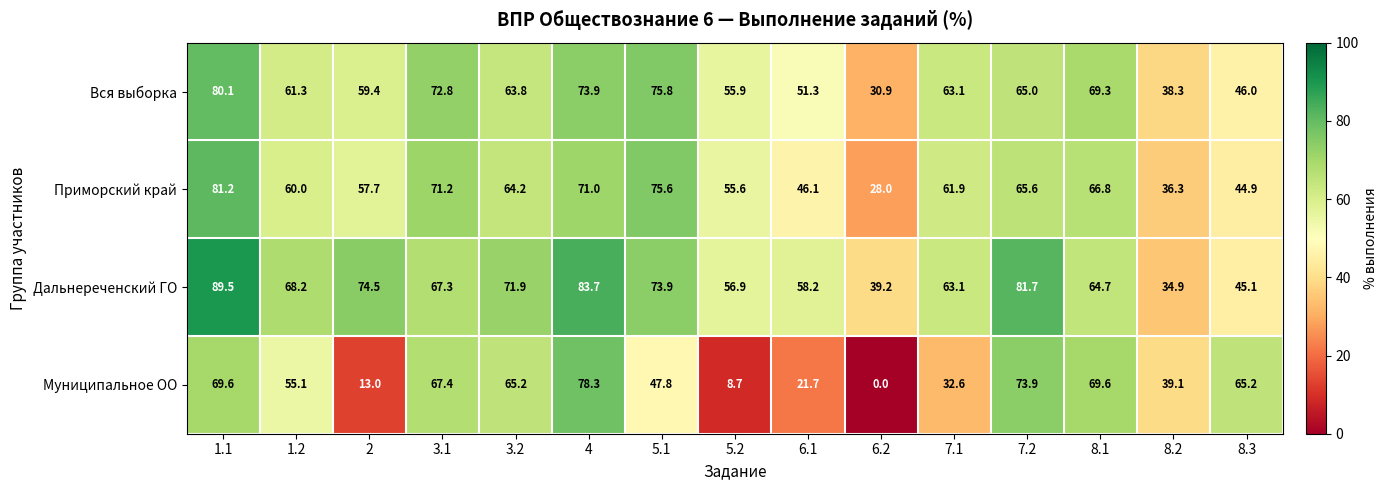

At which label does Дальнереченский ГО first exceed 67?

1.1